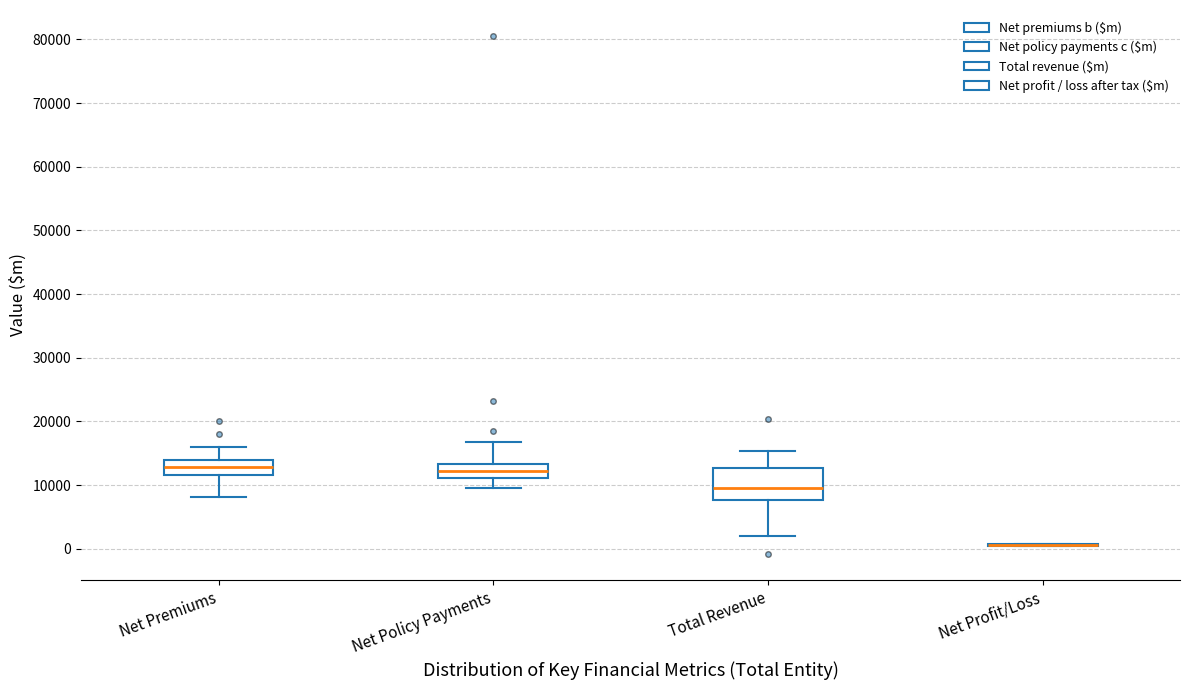

Which box is the tallest, from its lower edge to its upper edge?

Total Revenue